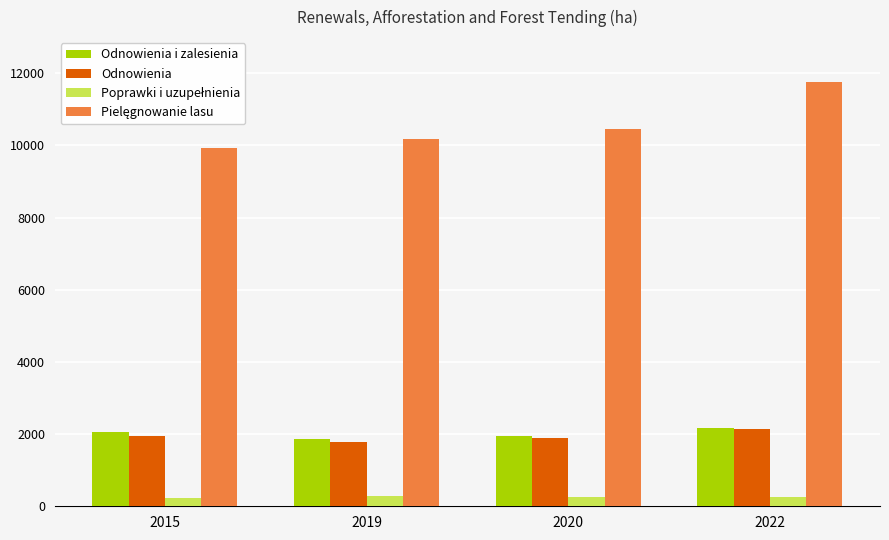

What is the difference between the highest and lowest values at 2015?

9701